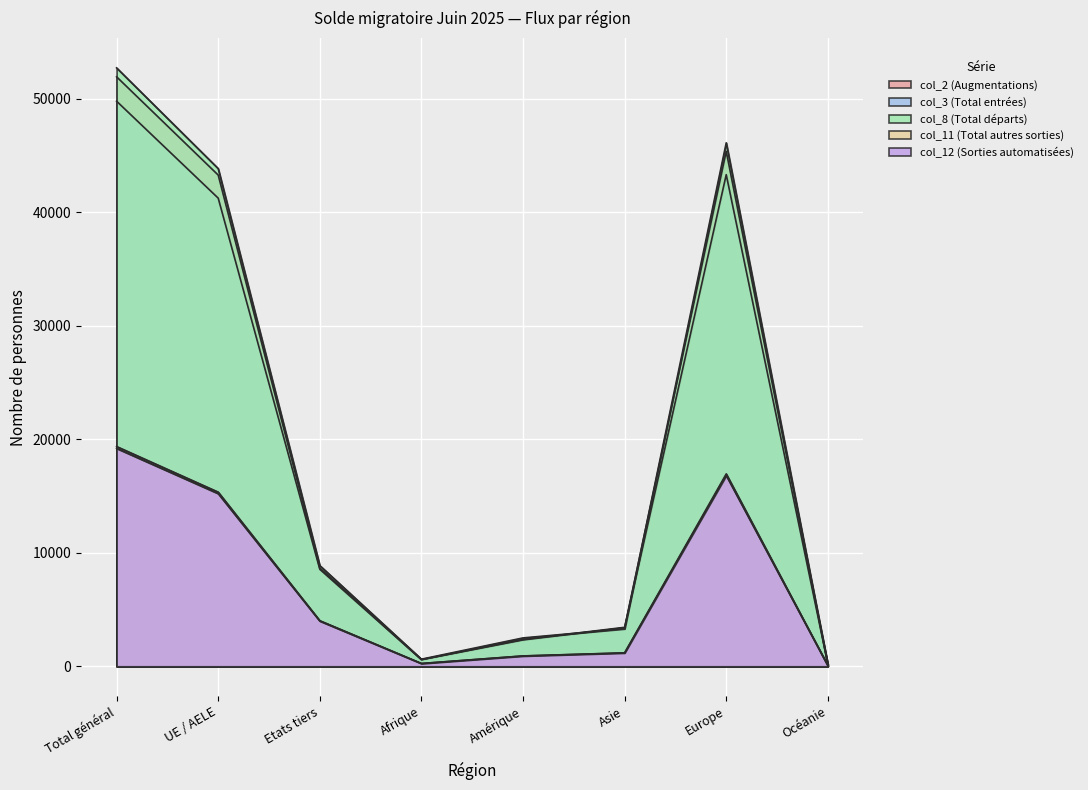

List the series in order of their peak value, lowest first.

col_12 (Sorties automatisées), col_11 (Total autres sorties), col_3 (Total entrées), col_2 (Augmentations), col_8 (Total départs)